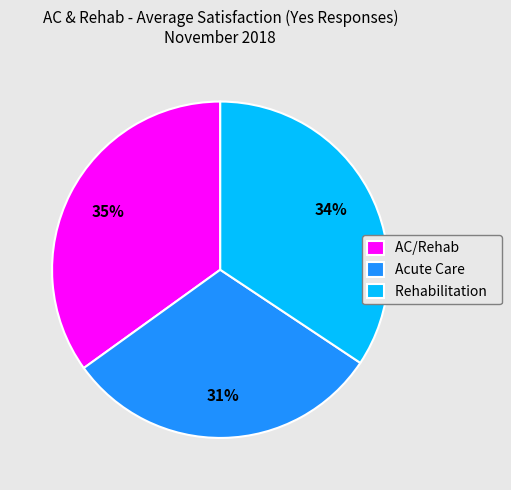

Is there a majority slice in this chart?

No